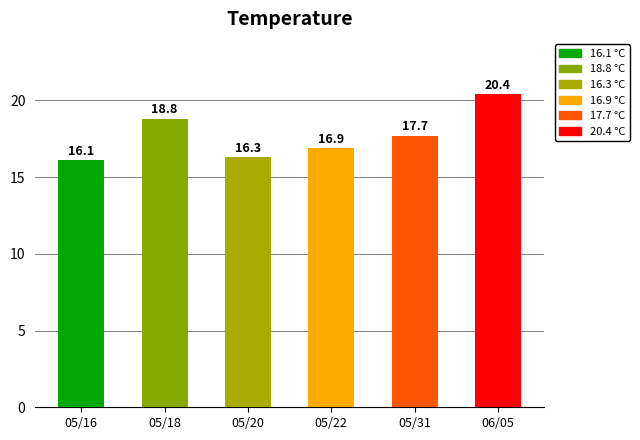

Rank the categories by value from highest to lowest.

05, 18, 31, 22, 20, 16